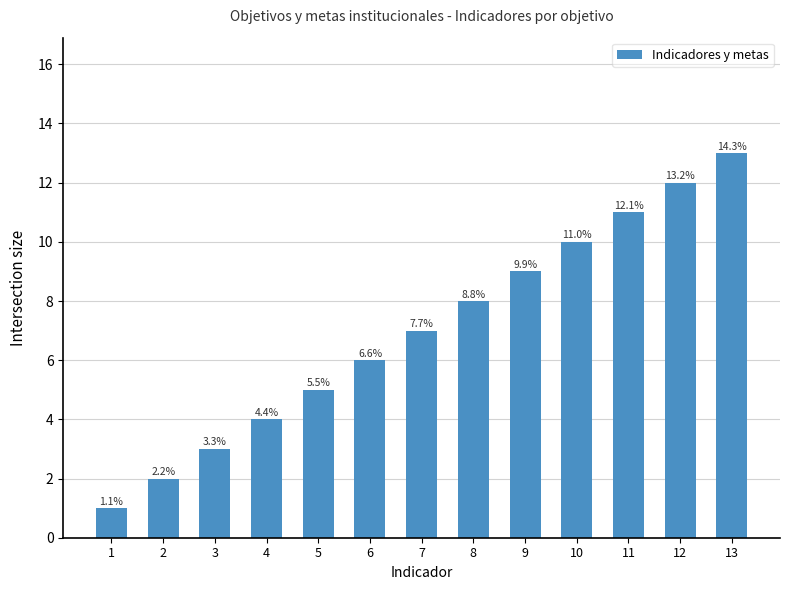

Are the bars horizontal?

No